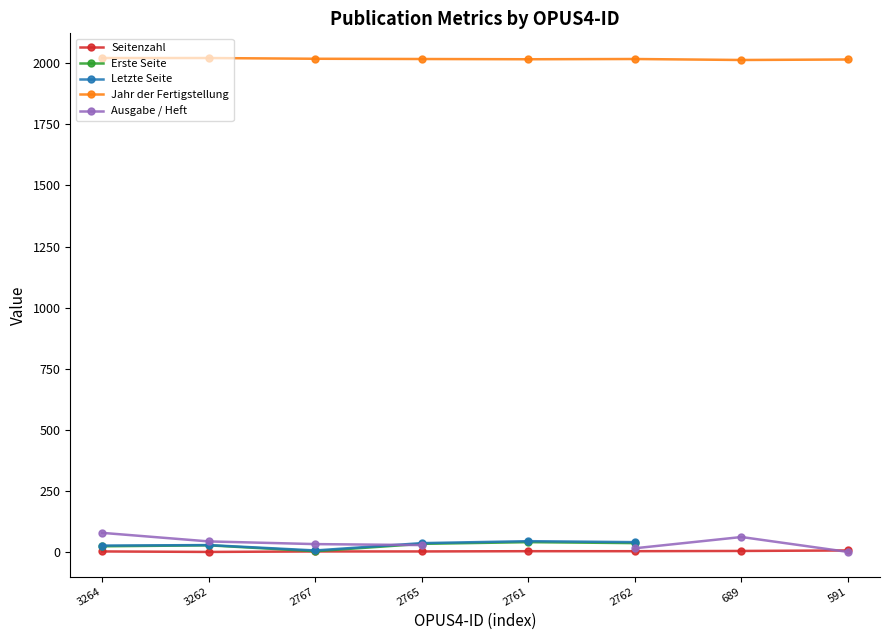

Count the Jahr der Fertigstellung values in the range 2016 to 2021.

6